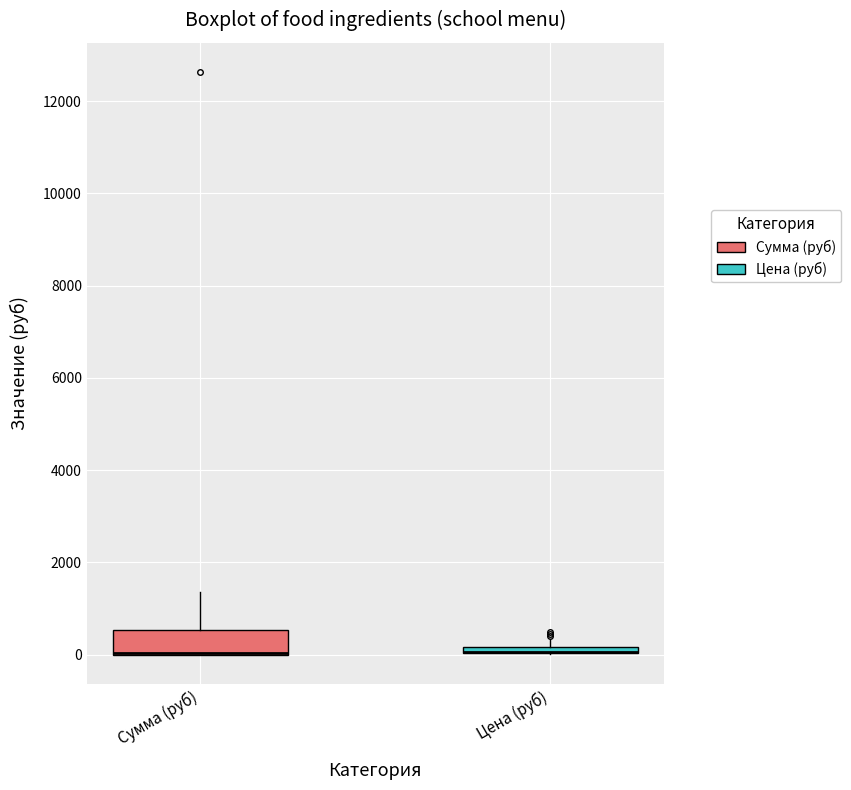

Where is the lower edge of the box for Сумма (руб) on the y-axis? The values are not printed on the chart, so give them approximately, as read against the axis.

0